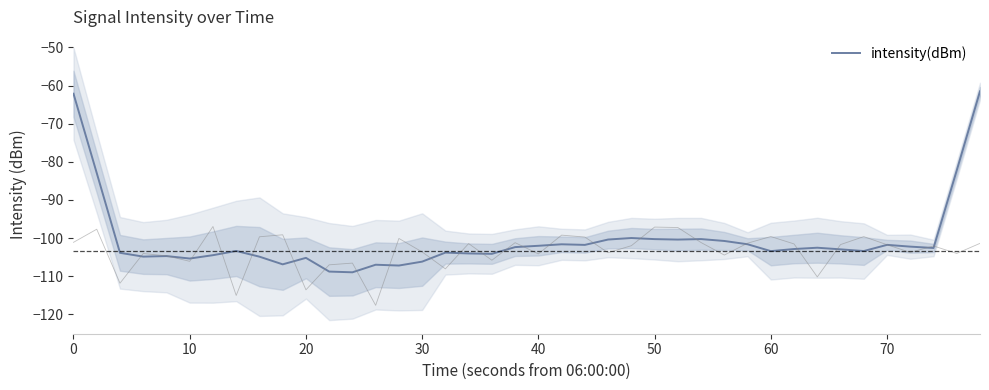

How many lines are shown in the chart?

1